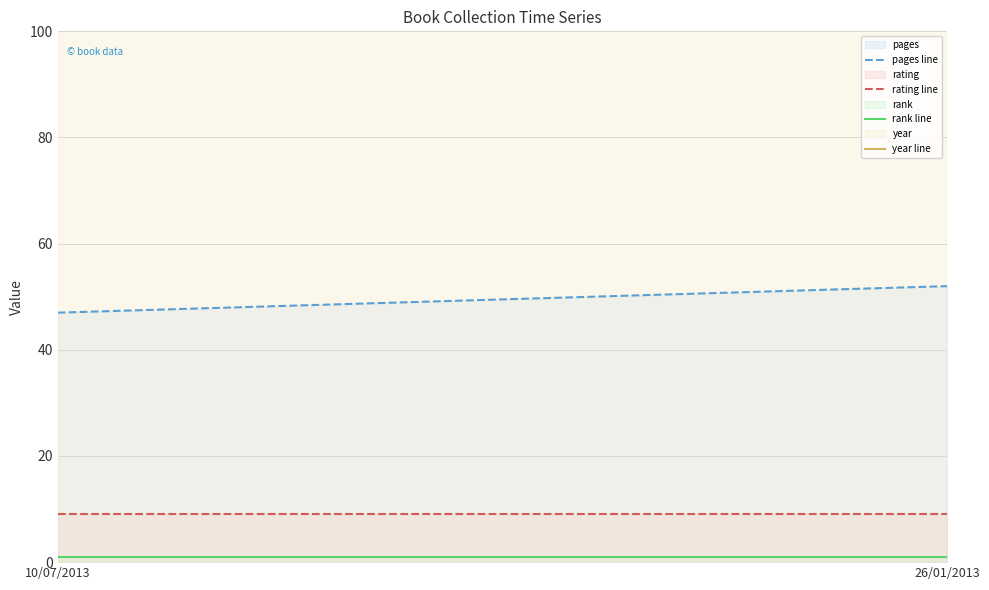

Reading right to left, extract all data points from this chart.

pages line: 52	47
rating line: 9	9
rank line: 1	1
year line: 2009	2012